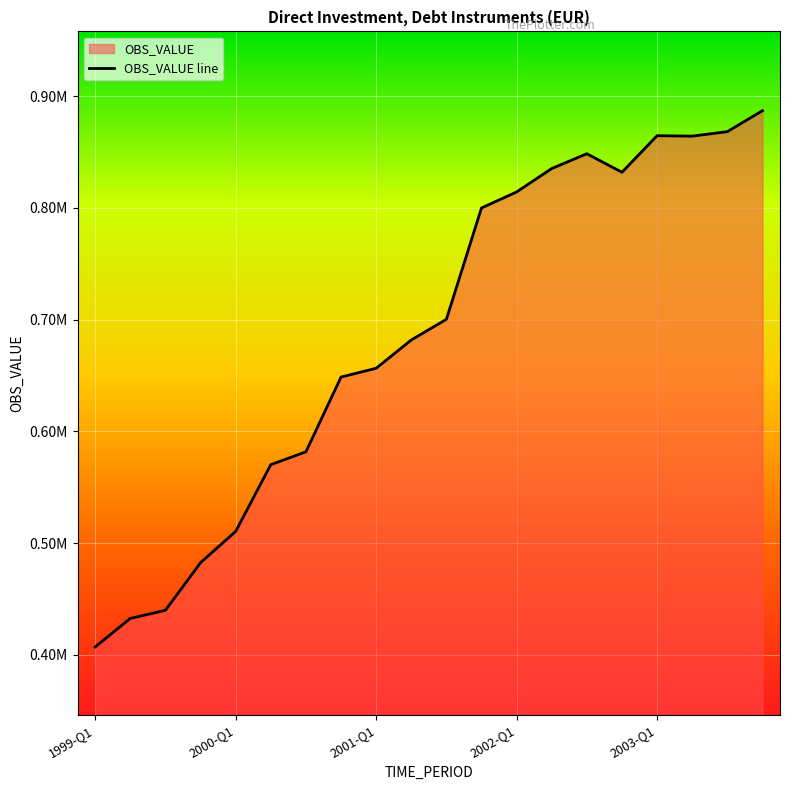

What is the label of the 12th point from the right?

2001-Q1